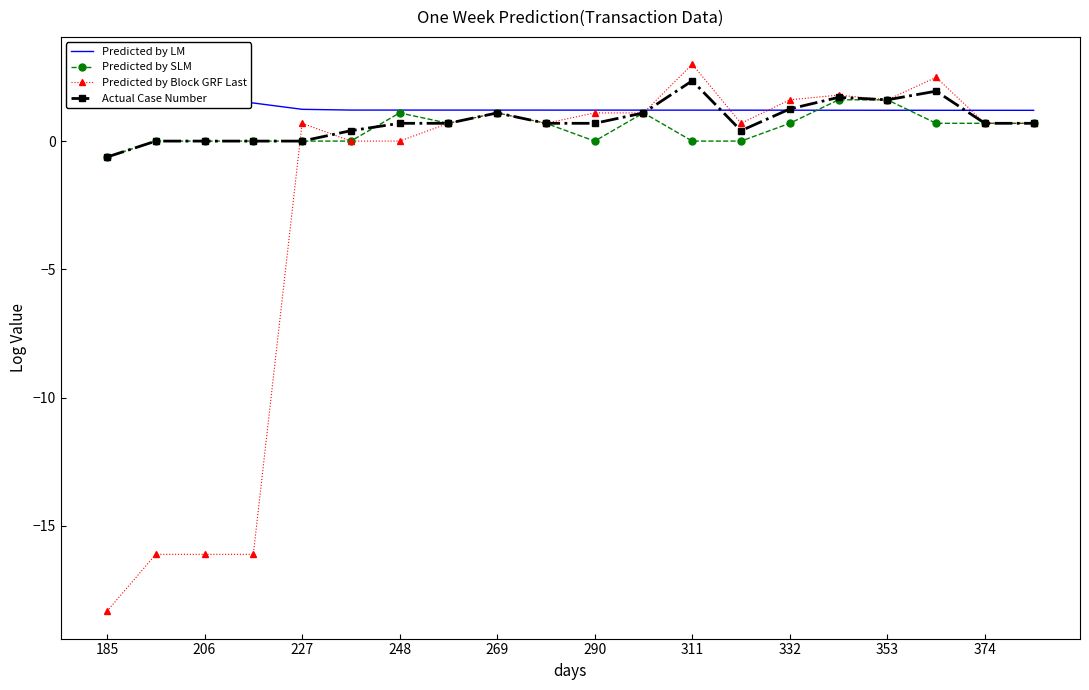

True or false: Predicted by SLM has a value of 0.0 at 206.

True